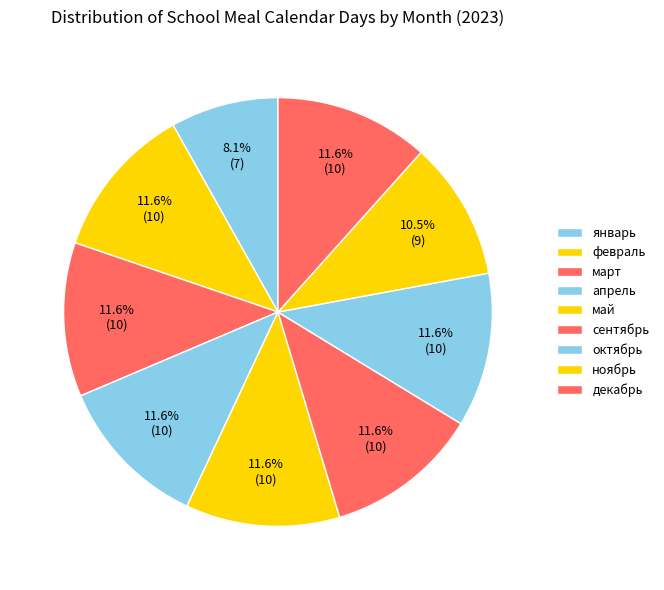

Does any single category account for the majority?

No